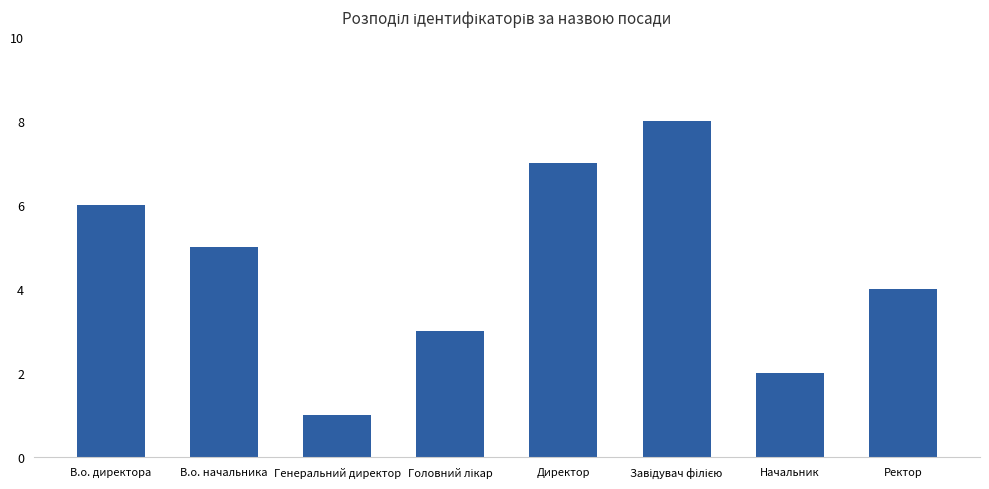

At which label is the value closest to 4?

Ректор